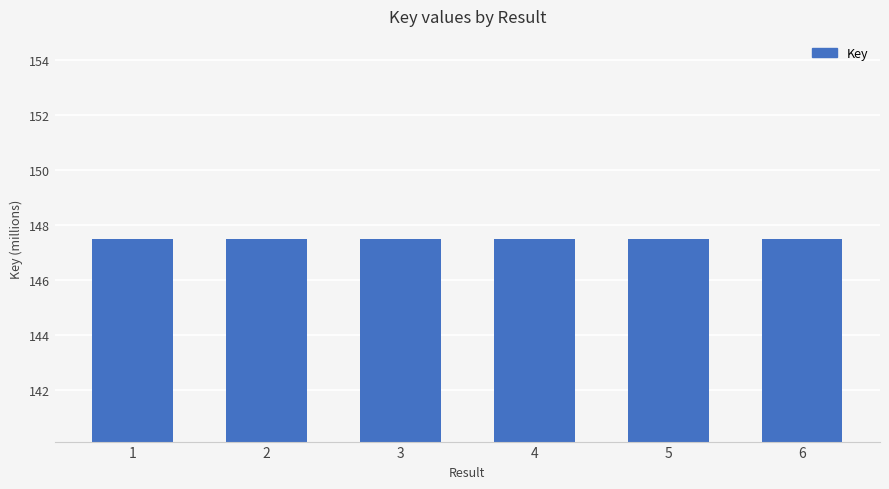

How many bars are there in total?

6